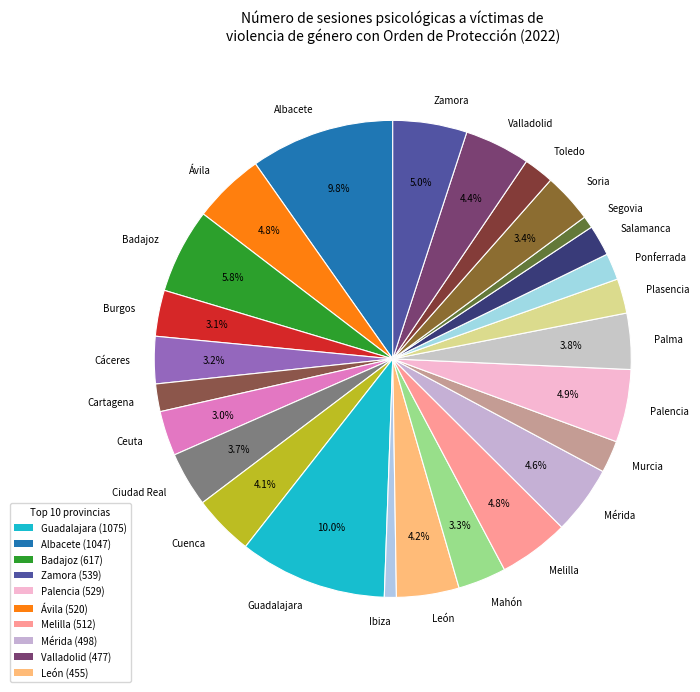

Combined, do Cuenca and Melilla account for over 50%?

No